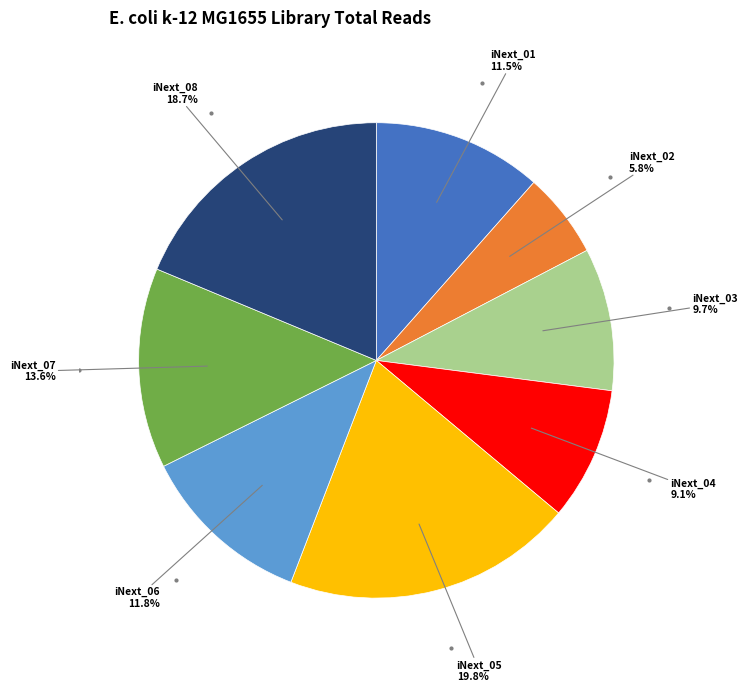

To the nearest percent, what is the difference between the largest and smallest slice percentages?

14%